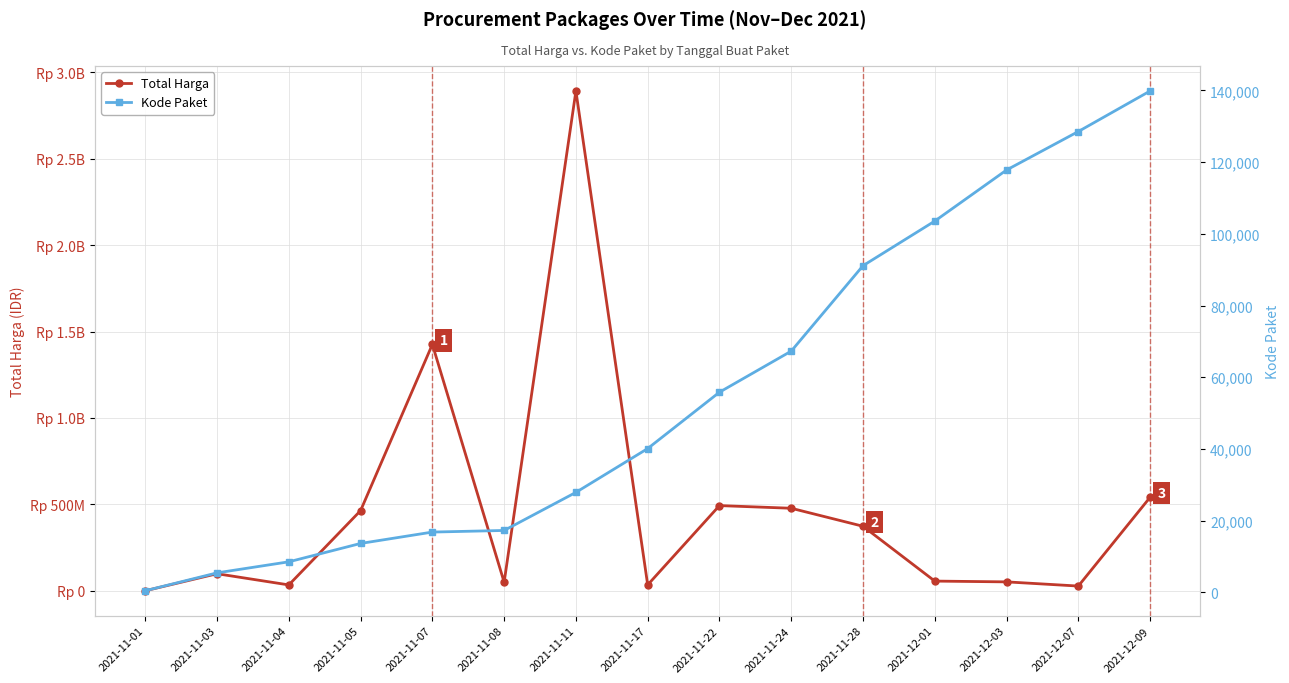

List the series in order of their overall mean, lowest first.

Kode Paket, Total Harga